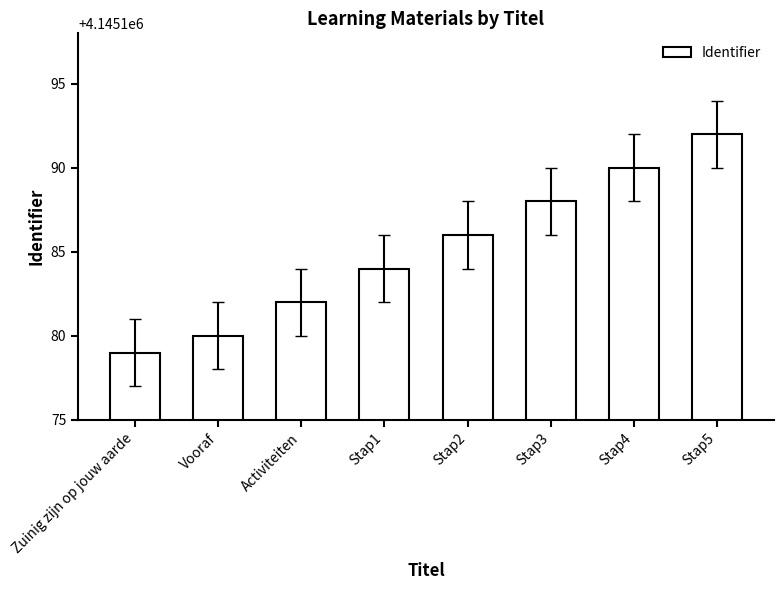

What value does the data have at Stap5, to the nearest 5?

4145190